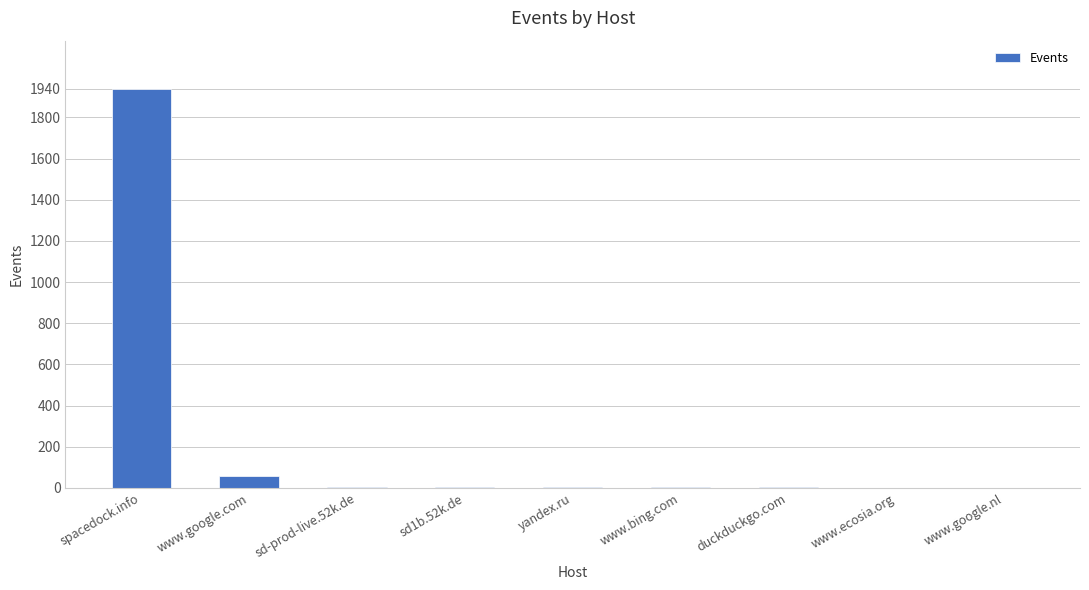

Between www.bing.com and www.google.com, which is larger?

www.google.com